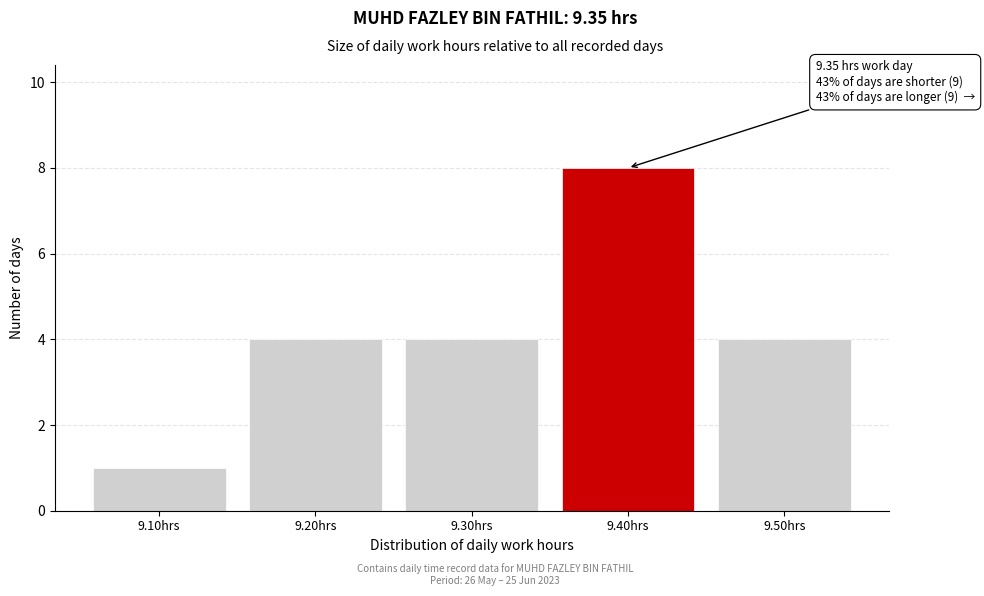

Reading left to right, extract all data points from this chart.

1	4	4	8	4